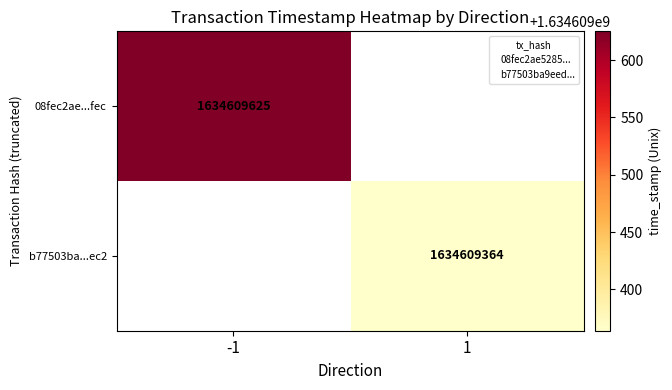

Is it true that b77503ba...ec2 equals 1634609364 at 1?

True